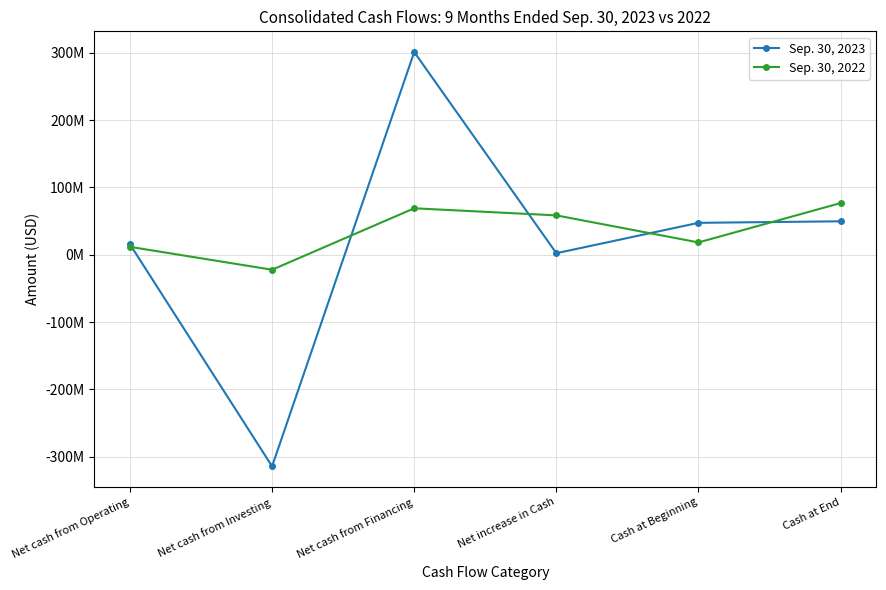

What is the difference between the second highest and minimum values in the Sep. 30, 2022 series?

91213809